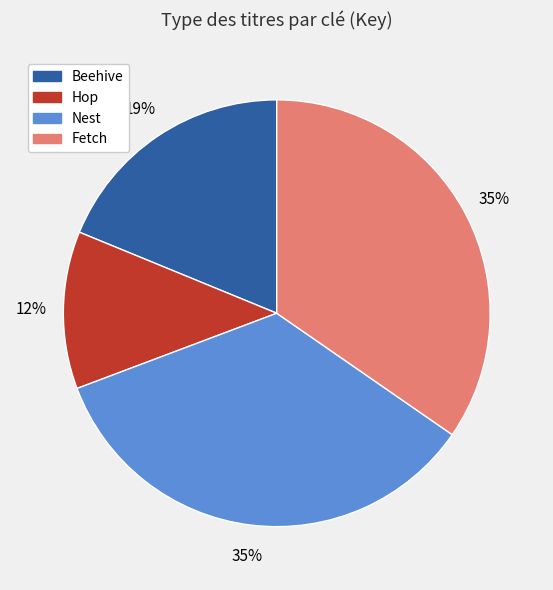

Does Fetch account for over 50% of the chart?

No